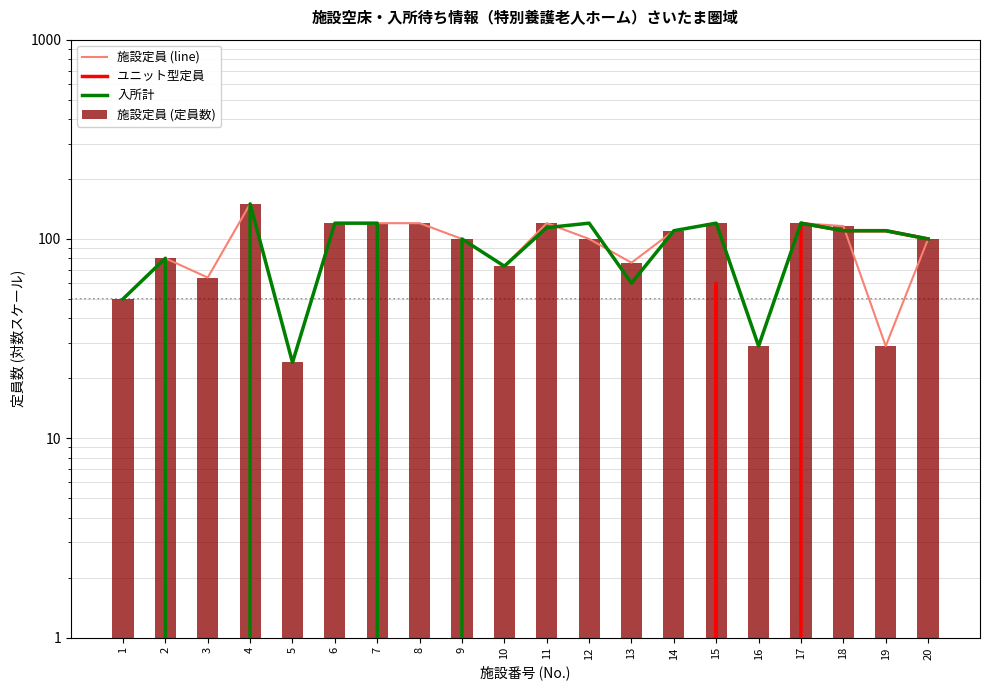

Which category has the lowest value in the 施設定員 (定員数) series?

5